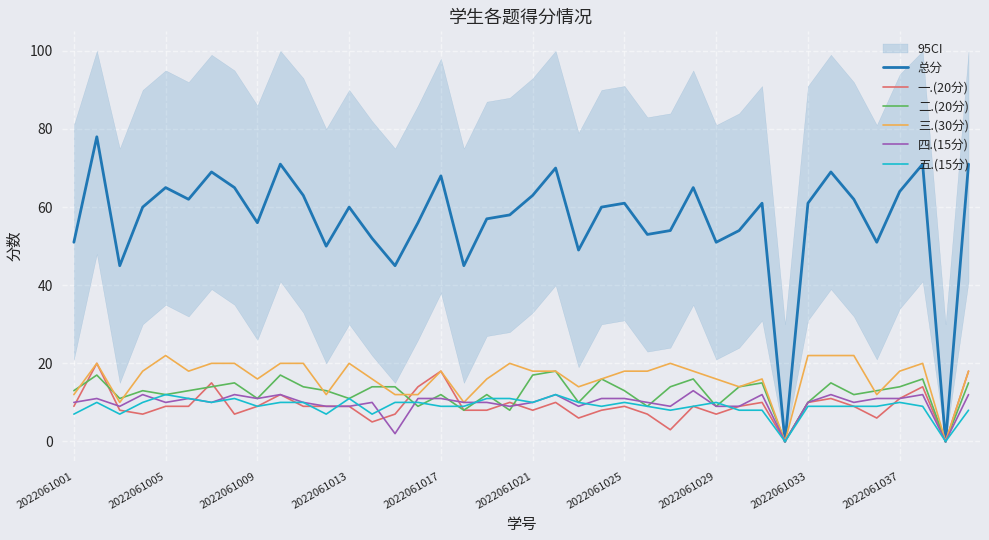

What is the label of the 1st point from the left?

2022061001